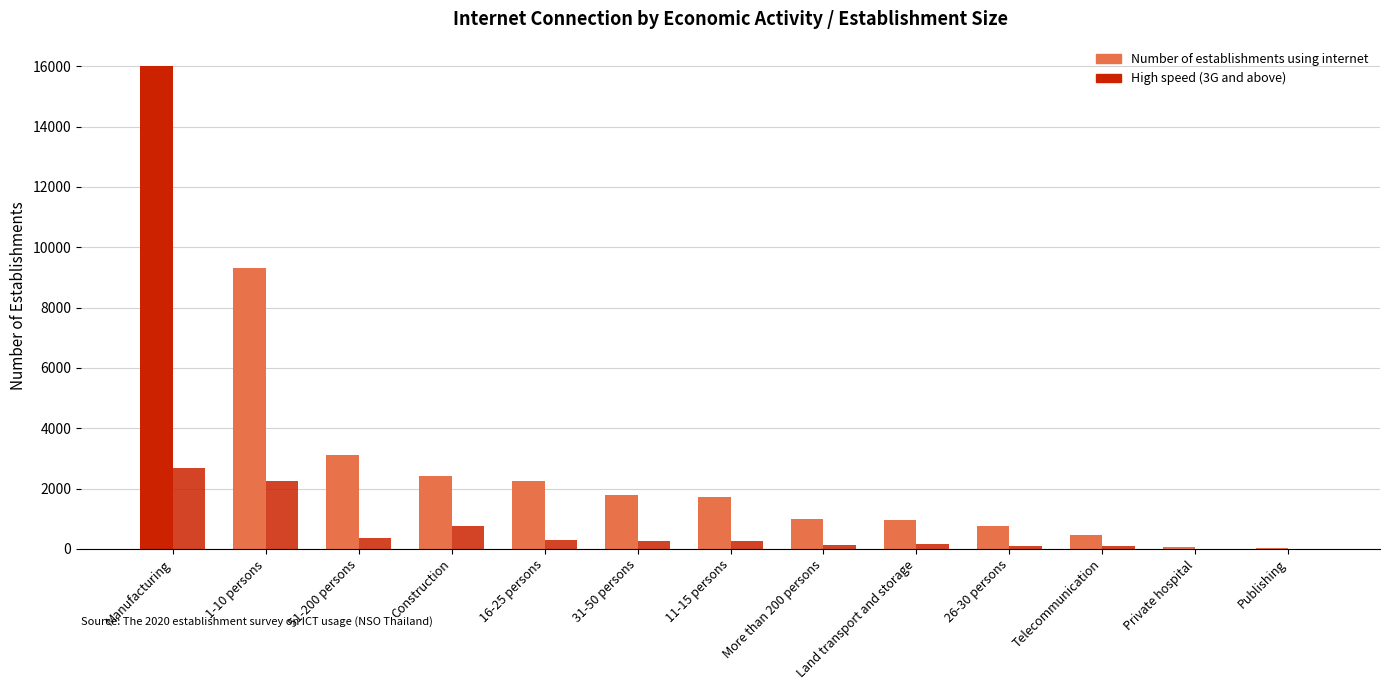

How many distinct data groups are displayed?

2